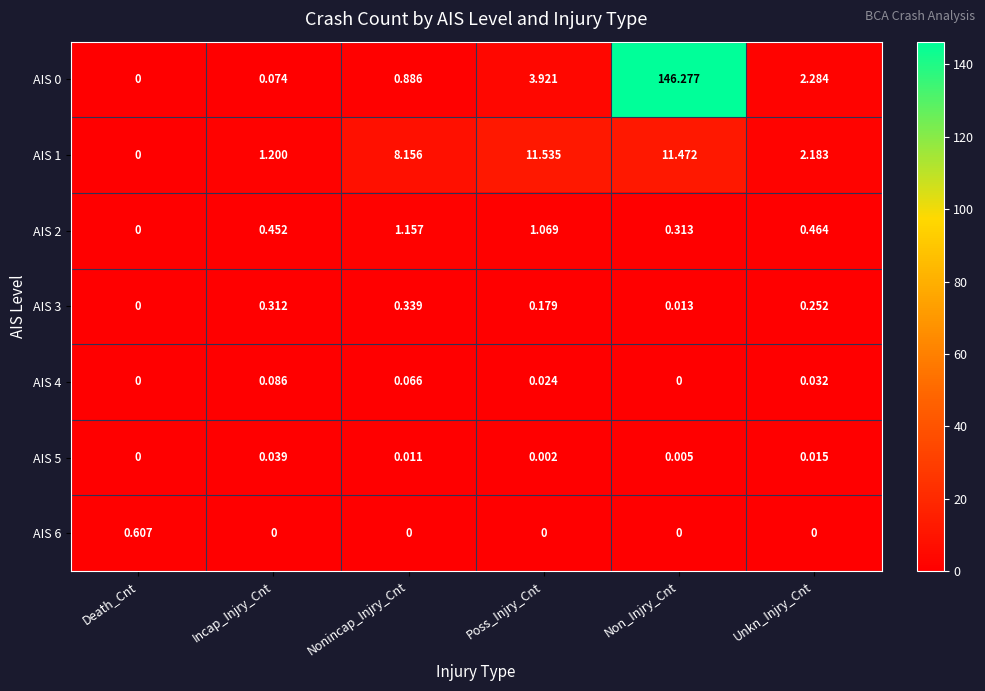

Is the value of AIS 5 at Poss_Injry_Cnt greater than the value of AIS 6 at Poss_Injry_Cnt?

Yes